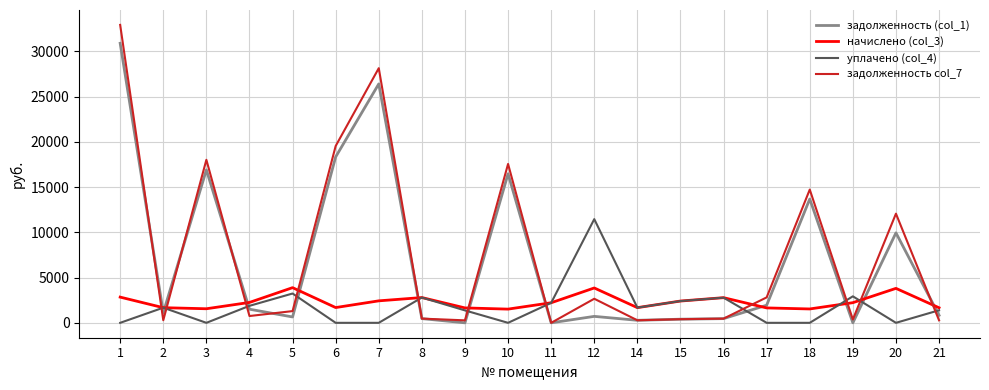

Which series has the widest spread of values?

задолженность col_7